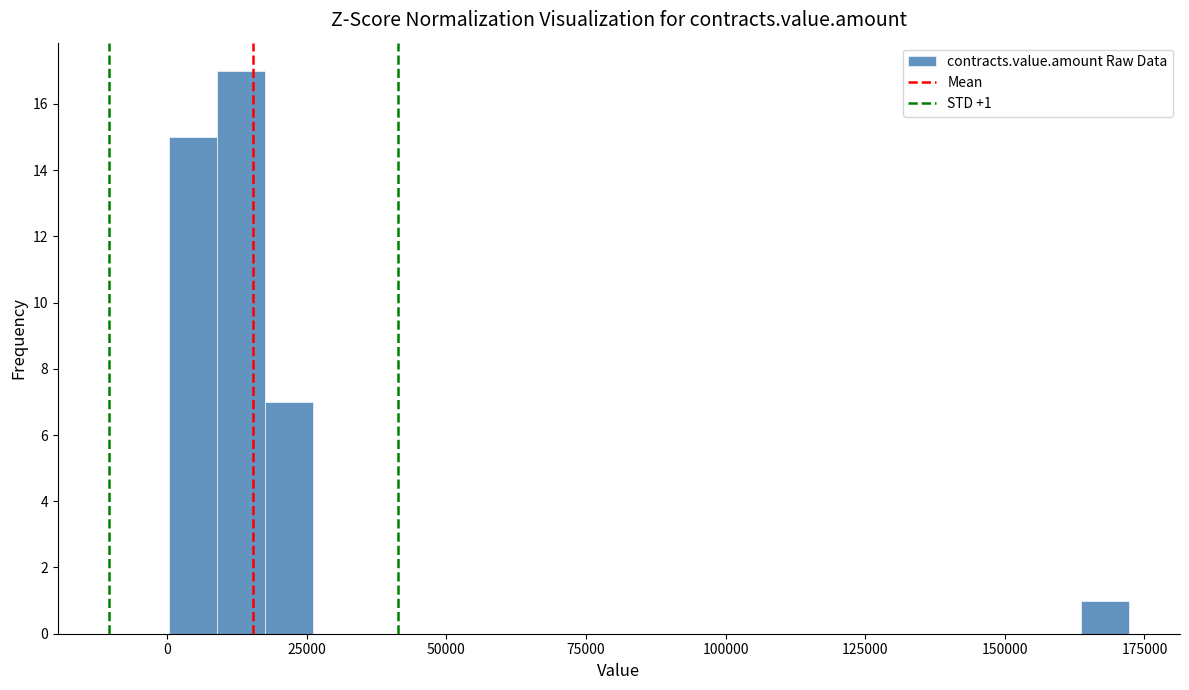

Around what value on the x-axis is the tallest bar? Give the approximate position of its centre, as read against the axis.

15000